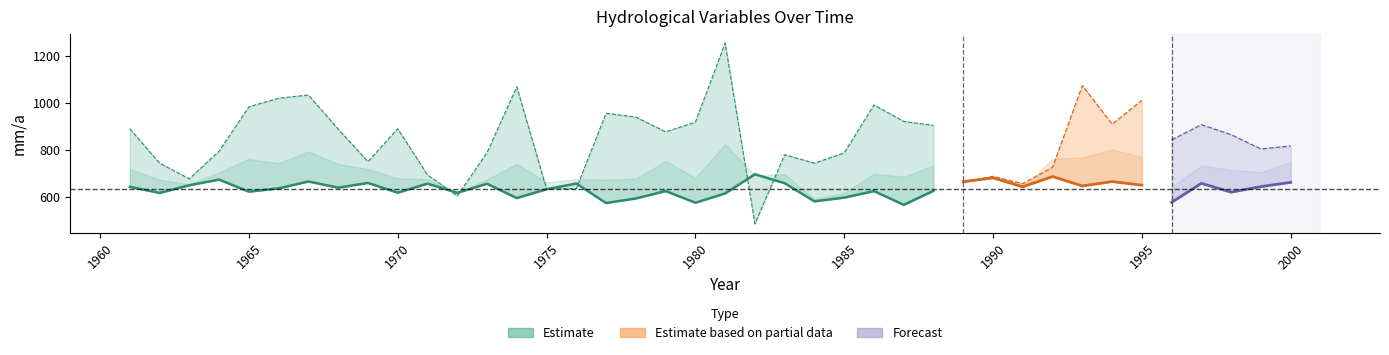

True or false: ETP_Raklida [mm/a] has a value of 825.0 at 1998.

False